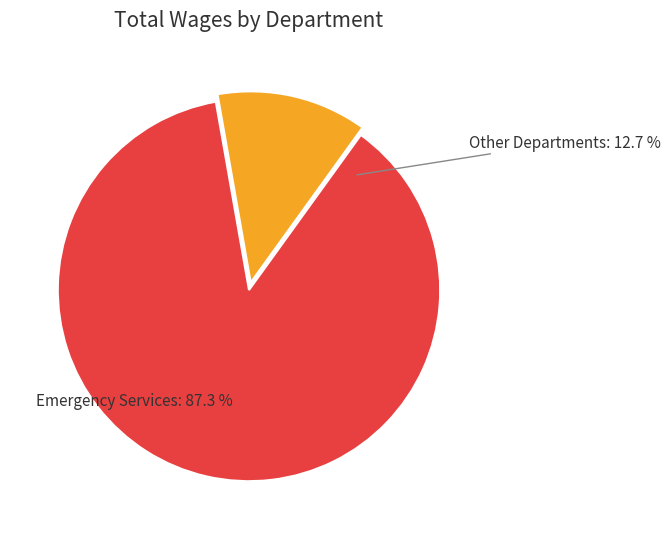

Which category has the biggest portion of the pie?

Emergency Services